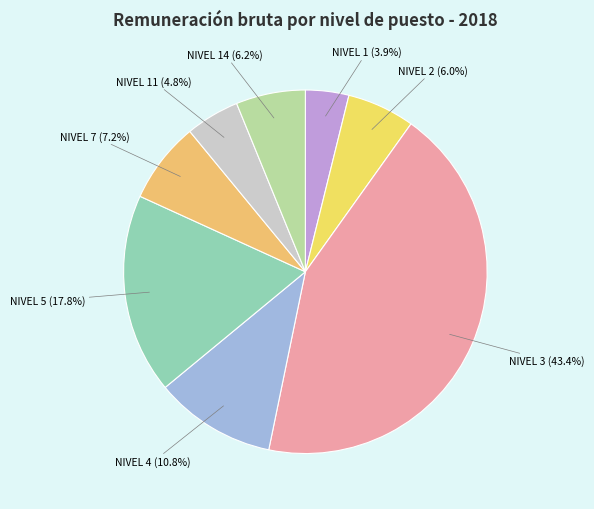

Is there a majority slice in this chart?

No